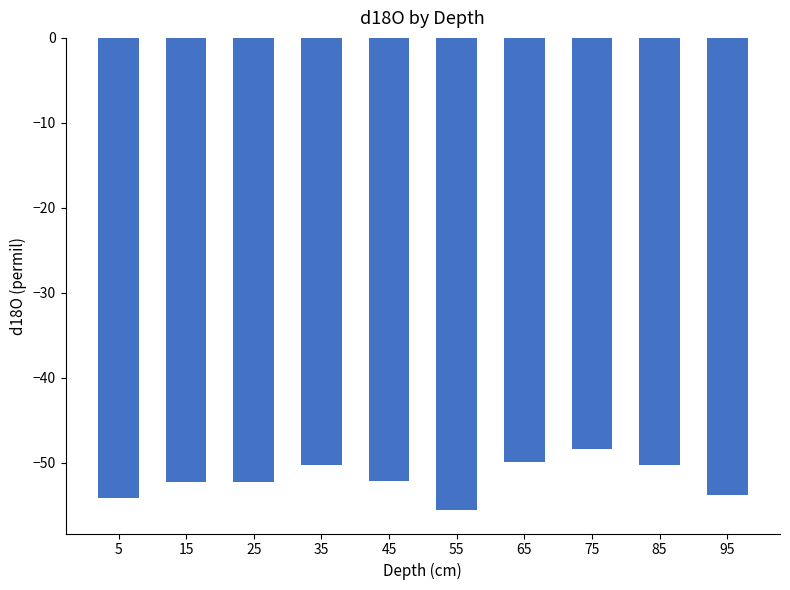

How many bars are there in total?

10